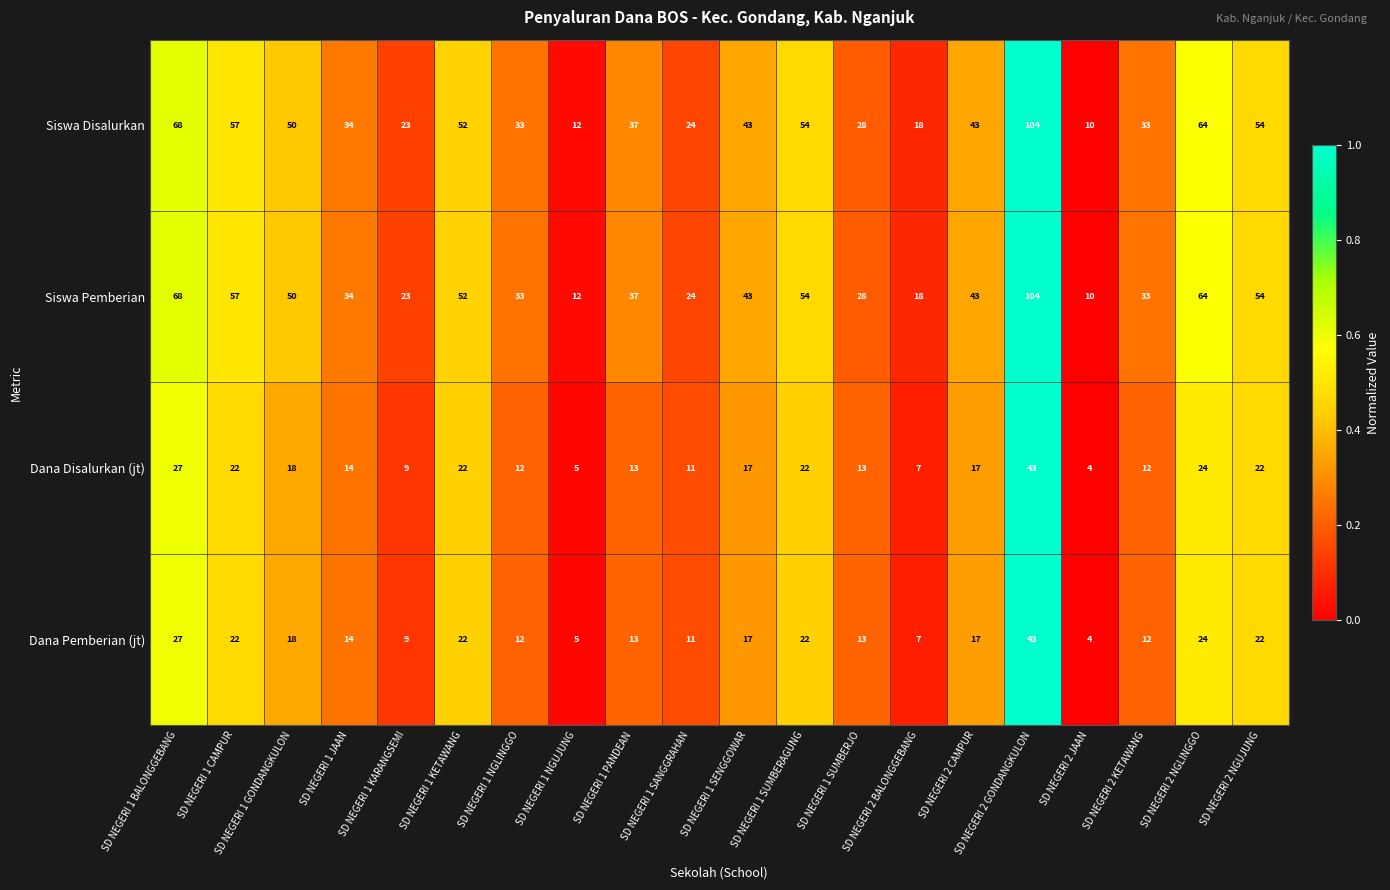

What is the difference between the highest and lowest values at SD NEGERI 1 PANDEAN?

24